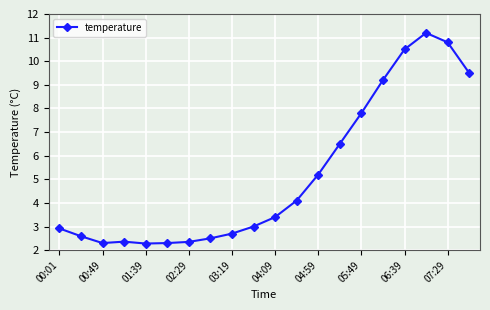

What is the maximum value shown in the chart?

11.2